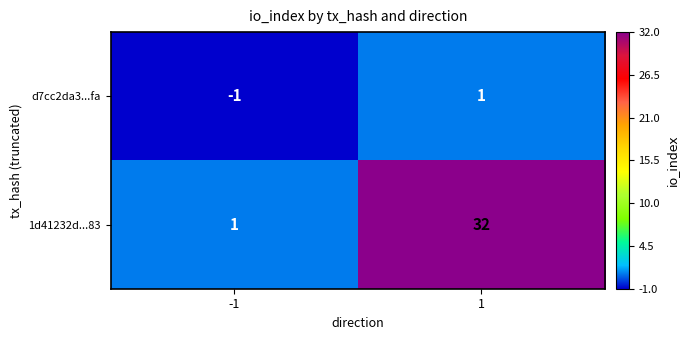

What is the difference between the maximum and minimum values in the 1d41232d...83 series?

31